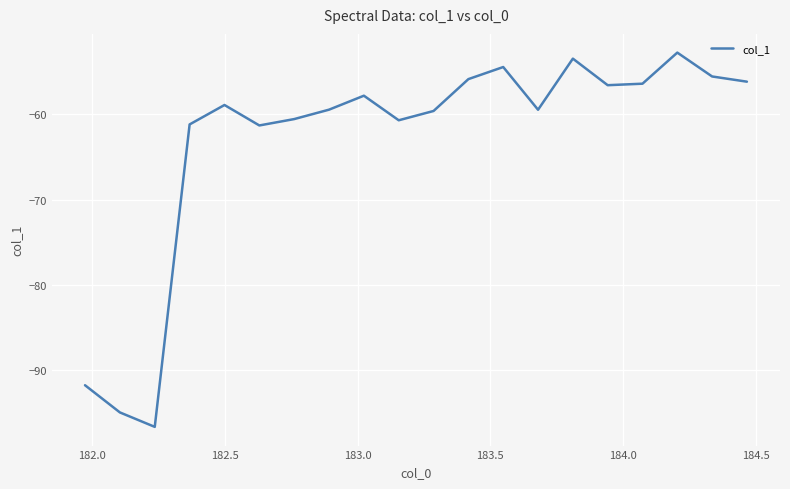

What is the difference between the maximum and minimum values?

43.9